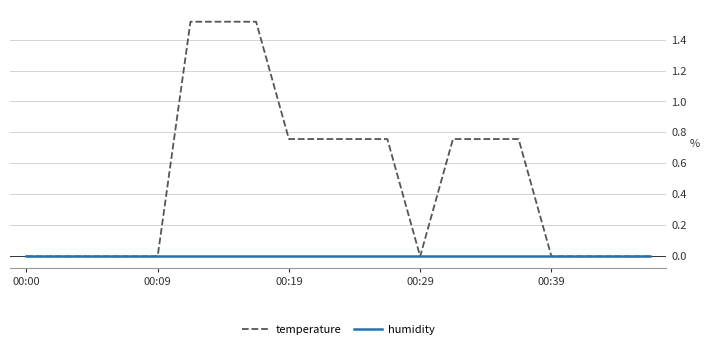

Which series has the largest total across all categories?

temperature